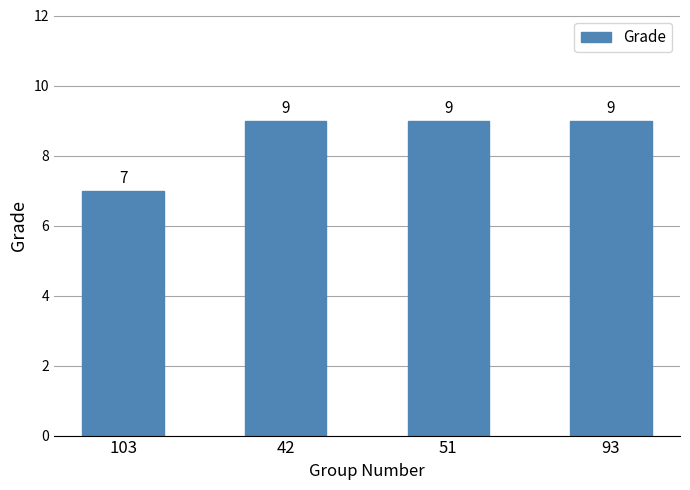

Which has a higher value, 103 or 42?

42